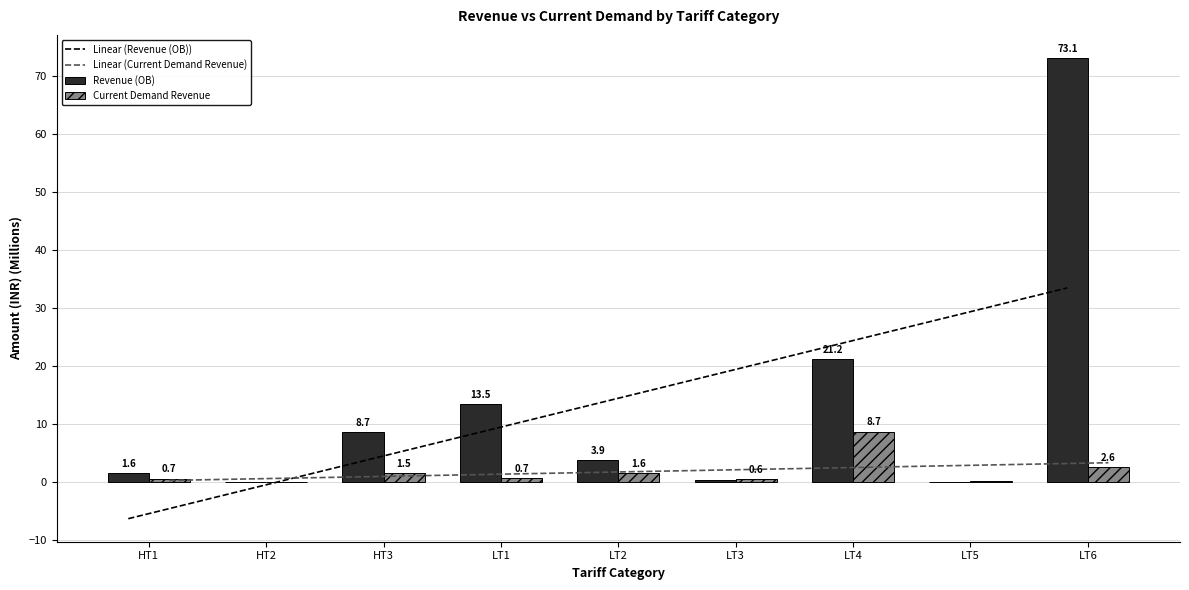

What is the difference between the second highest and second lowest values in the Current Demand Revenue series?

2.4